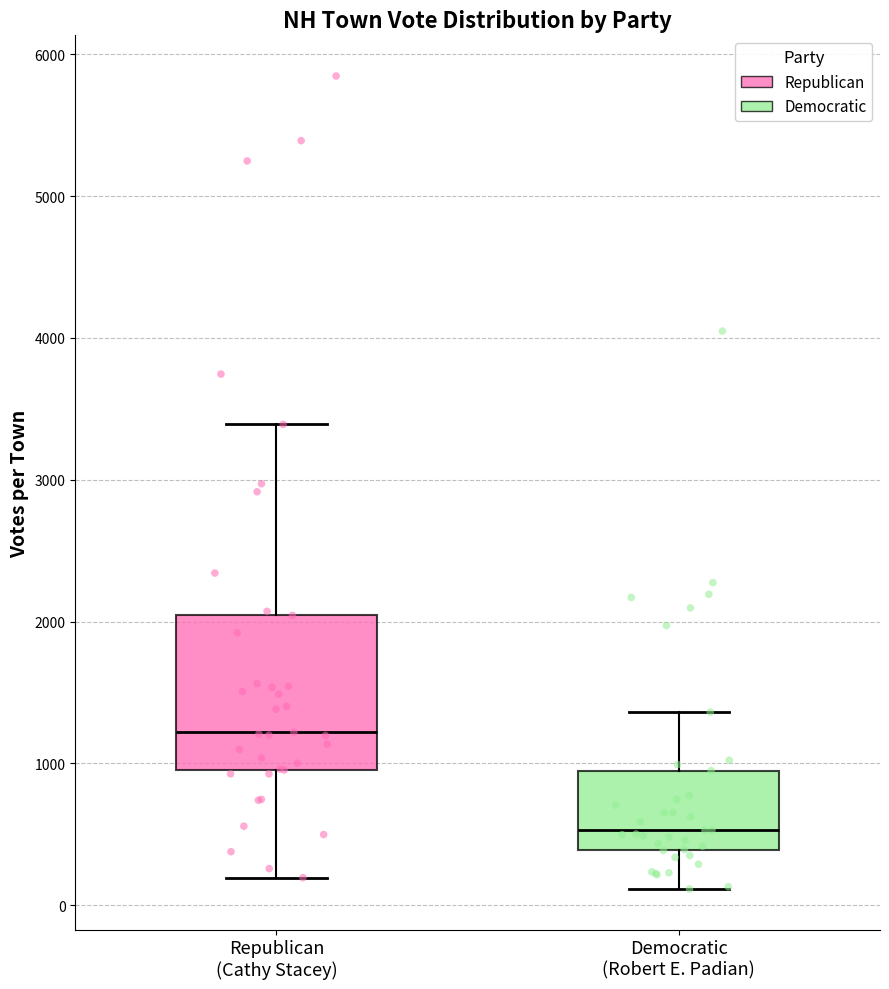

Where is the upper edge of the box for Democratic (Robert E. Padian) on the y-axis? The values are not printed on the chart, so give them approximately, as read against the axis.

900